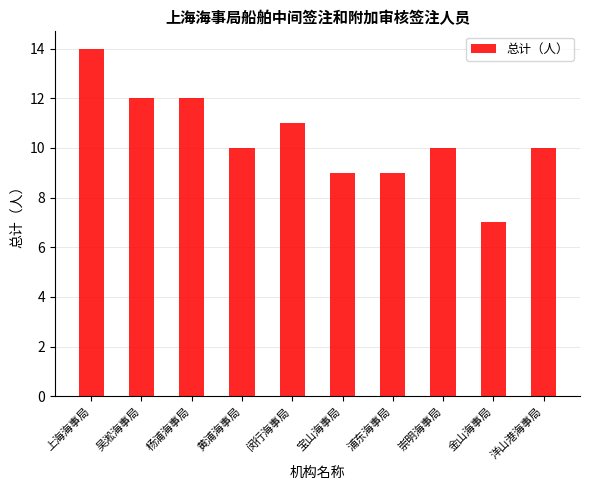

What is the label of the 8th bar from the left?

崇明海事局